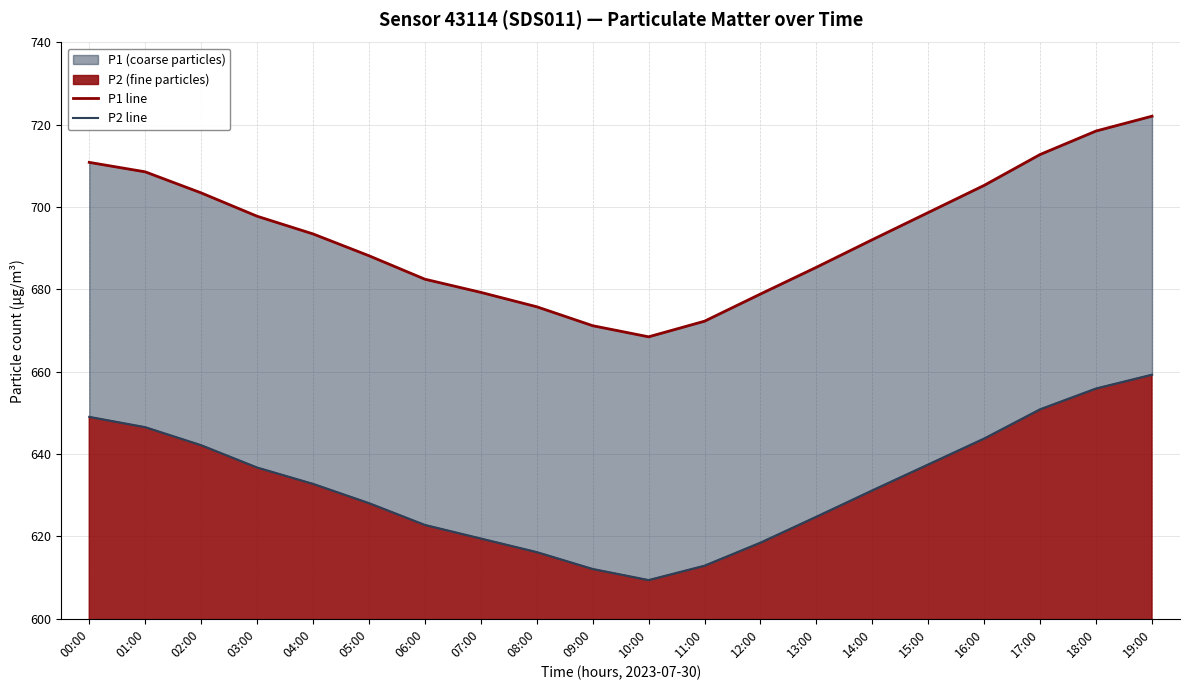

What is the sum of all P1 line values?

13865.8